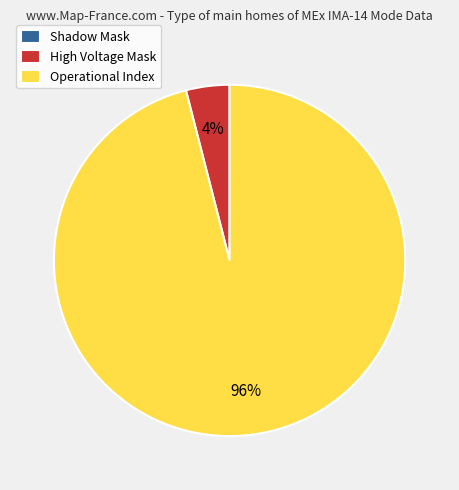

Is there any slice that represents more than half of the pie?

Yes